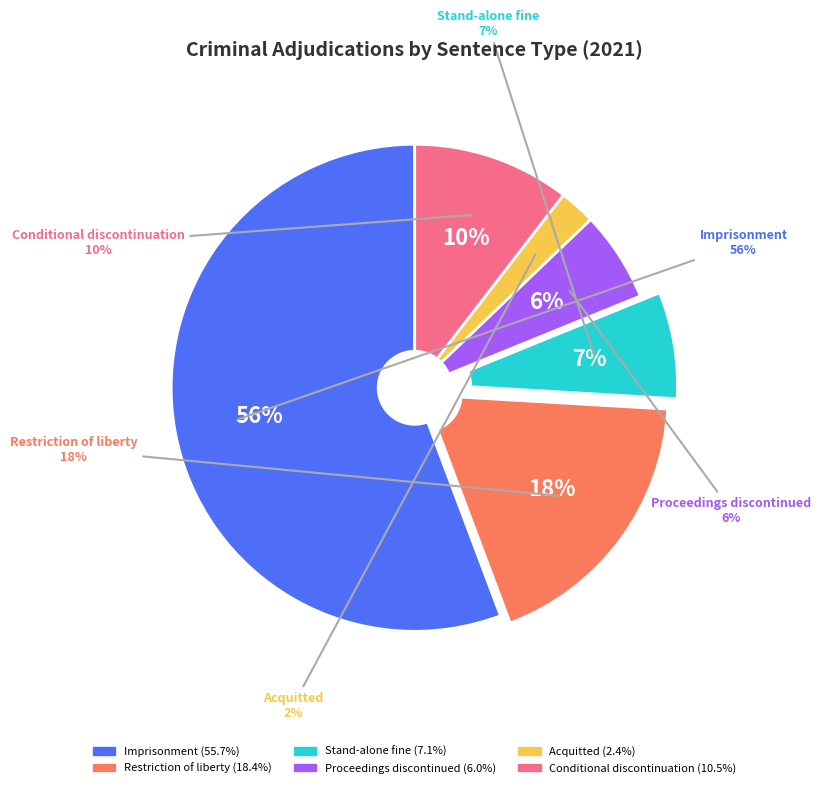

Combined, do Restriction of liberty and Imprisonment account for over 50%?

Yes